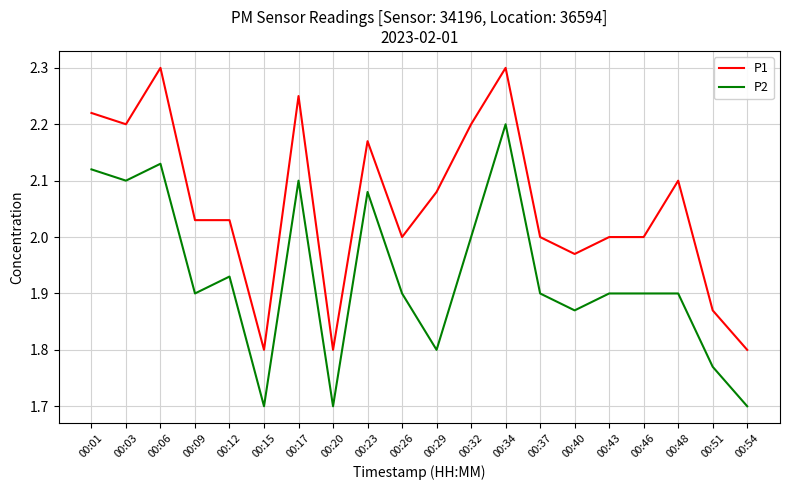

What are all the series names shown in the legend?

P1, P2